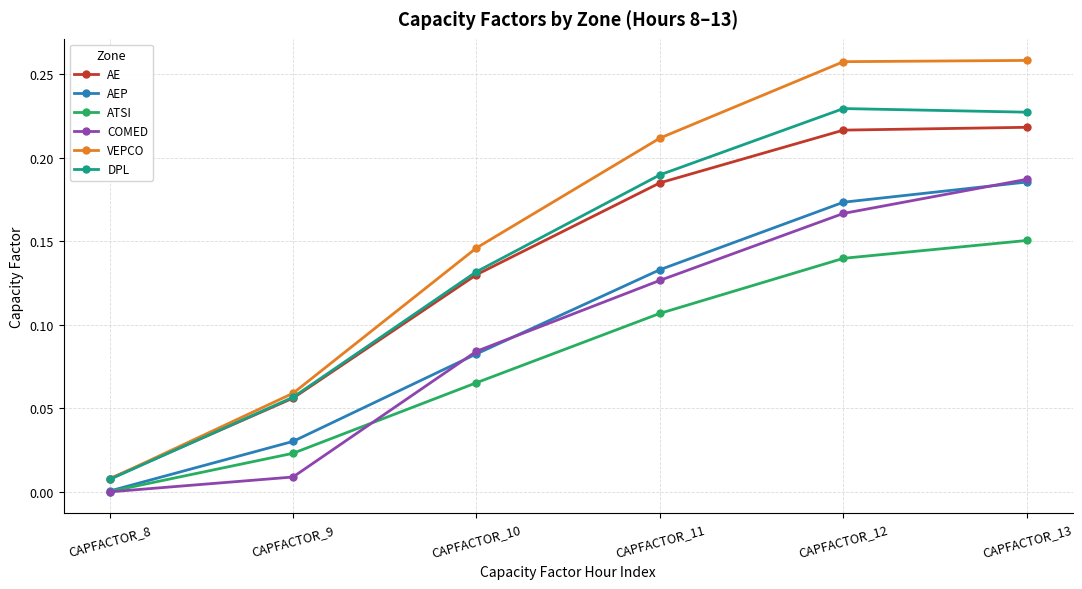

What are all the series names shown in the legend?

AE, AEP, ATSI, COMED, VEPCO, DPL